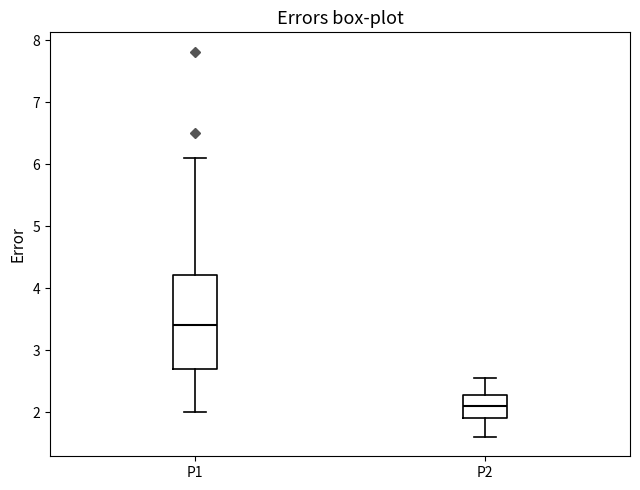

Which box is the tallest, from its lower edge to its upper edge?

P1